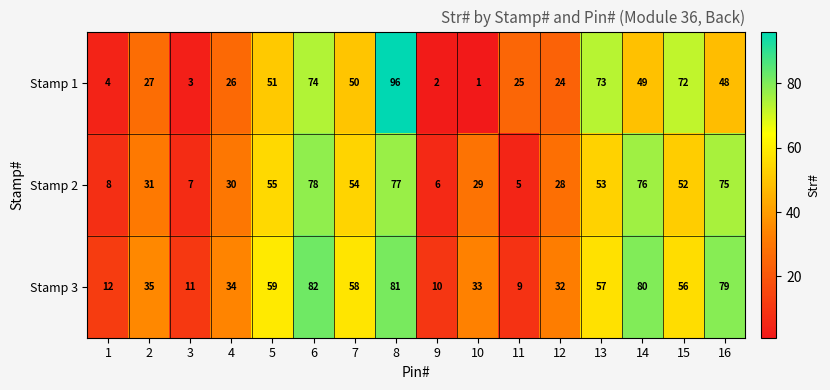

Which category has the highest value in the Stamp 3 series?

6